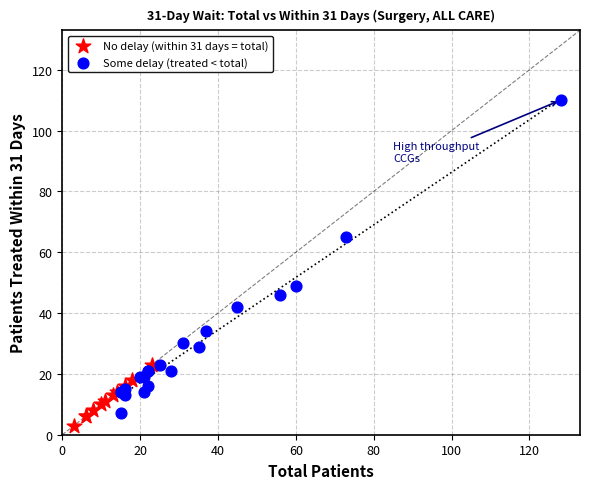

Which series has the largest Y range (max minus min)?

Some delay (treated < total)